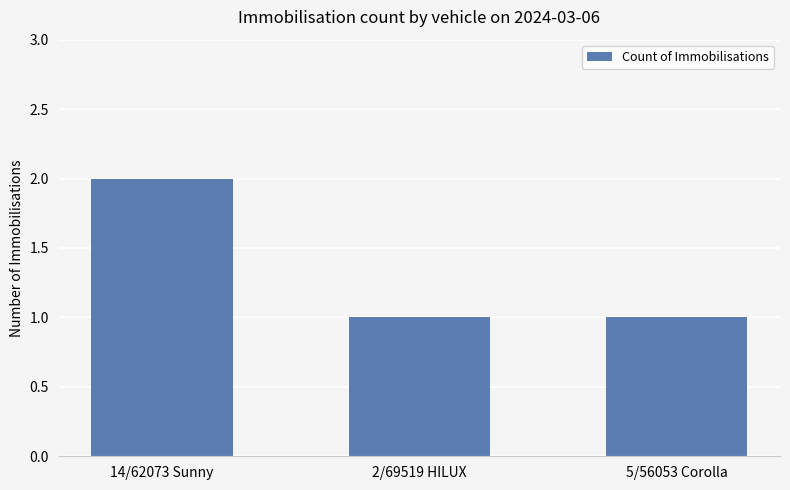

Reading left to right, transcribe all the data shown in this chart.

2	1	1